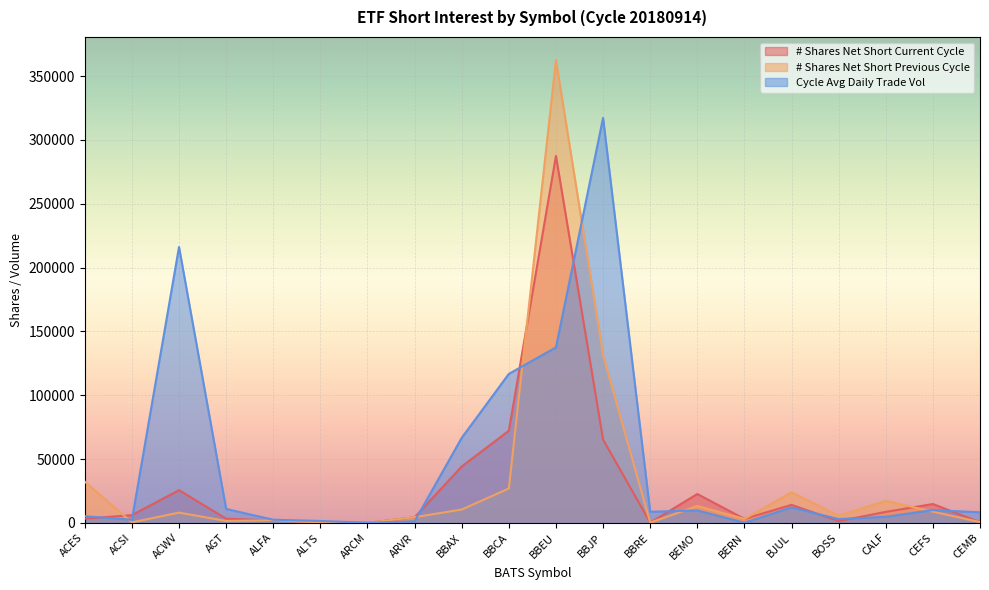

How many data points in # Shares Net Short Previous Cycle are above 8004?

9